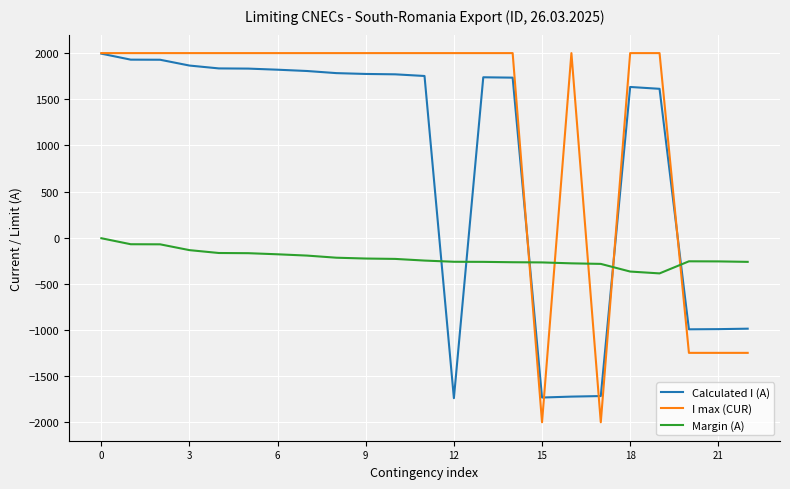

How many values in Calculated I (A) are above zero?

16